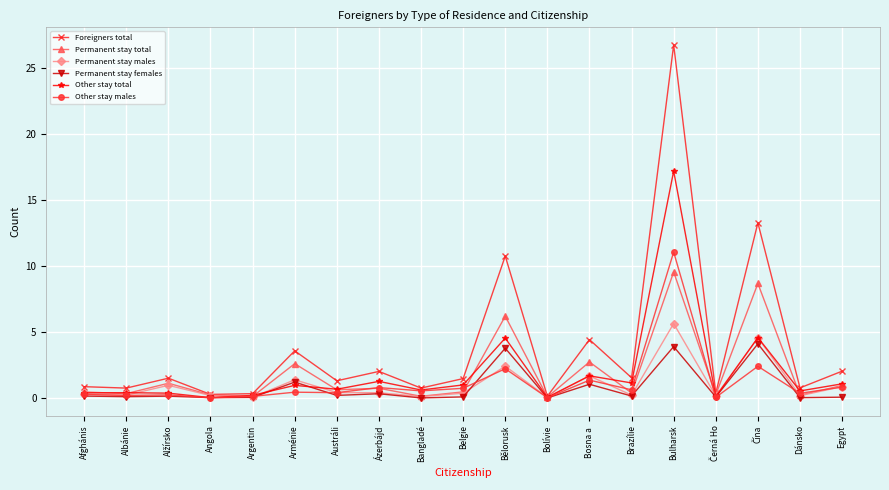

What are all the series names shown in the legend?

Foreigners total, Permanent stay total, Permanent stay males, Permanent stay females, Other stay total, Other stay males